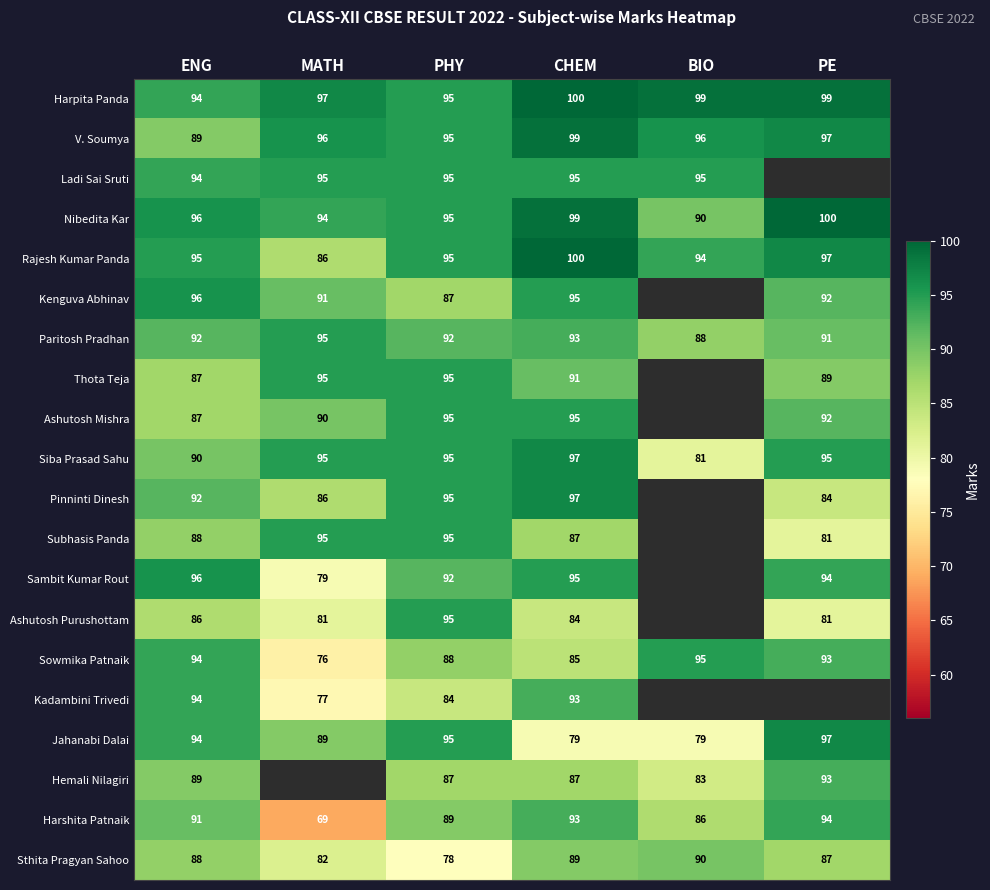

What is the smallest value displayed?

69.0